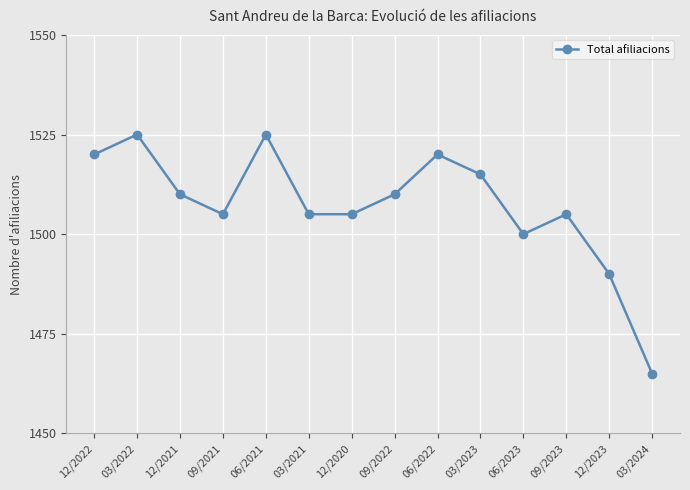

What is the smallest value displayed?

1465